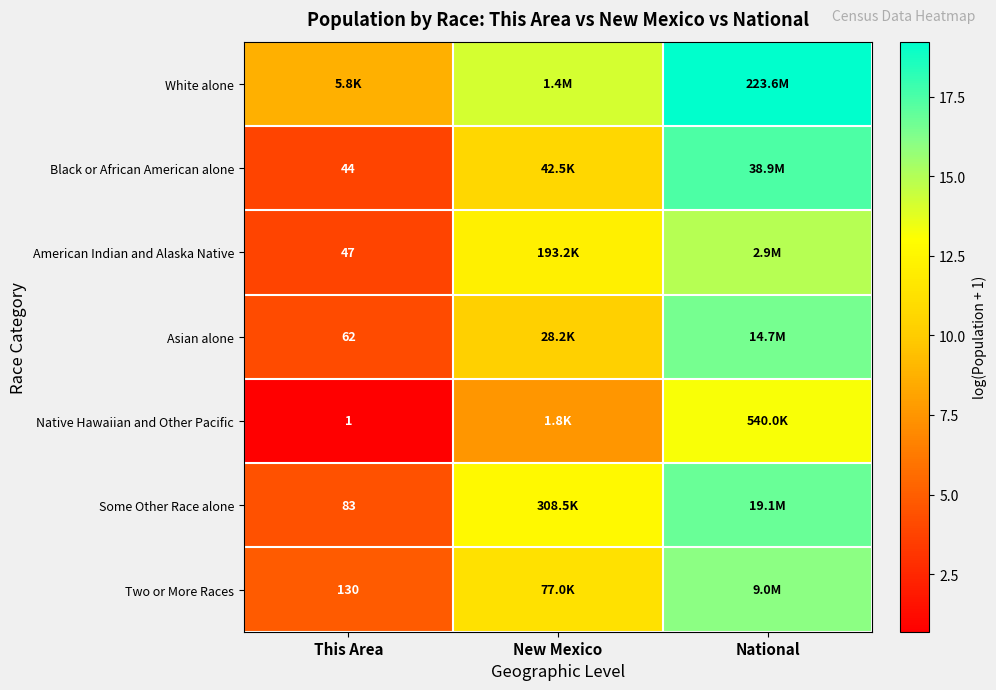

Read the Native Hawaiian and Other Pacific value at This Area.

0.7